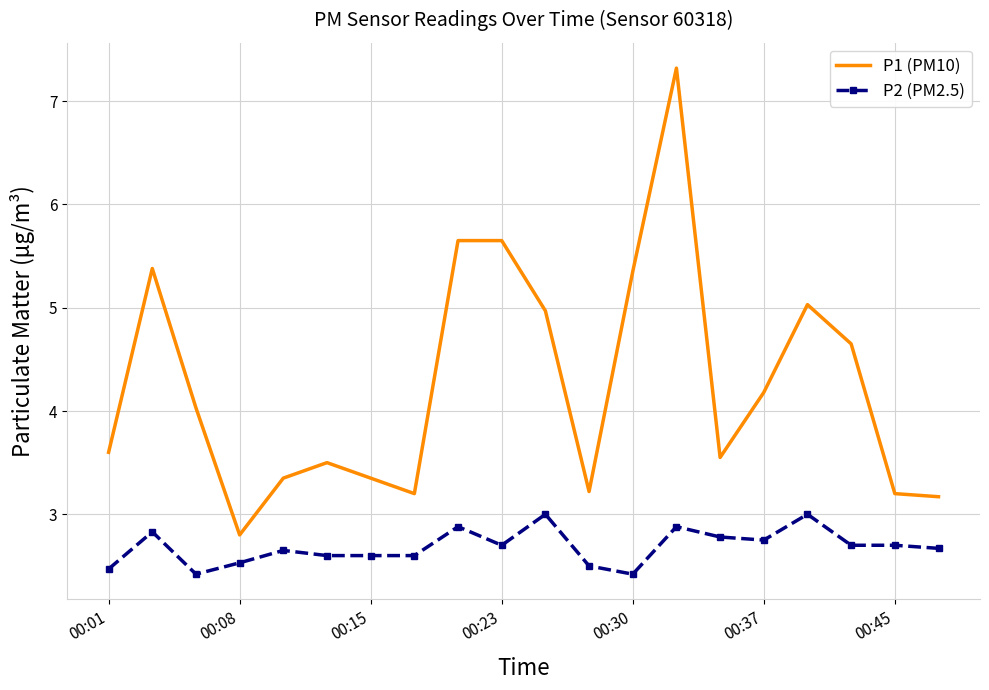

Which series has the largest total across all categories?

P1 (PM10)